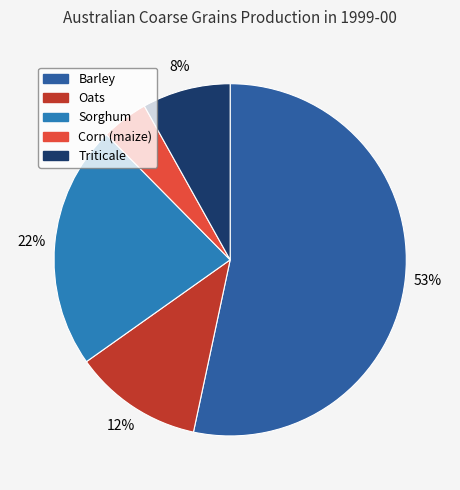

Is it true that Sorghum is 22% of the pie?

True